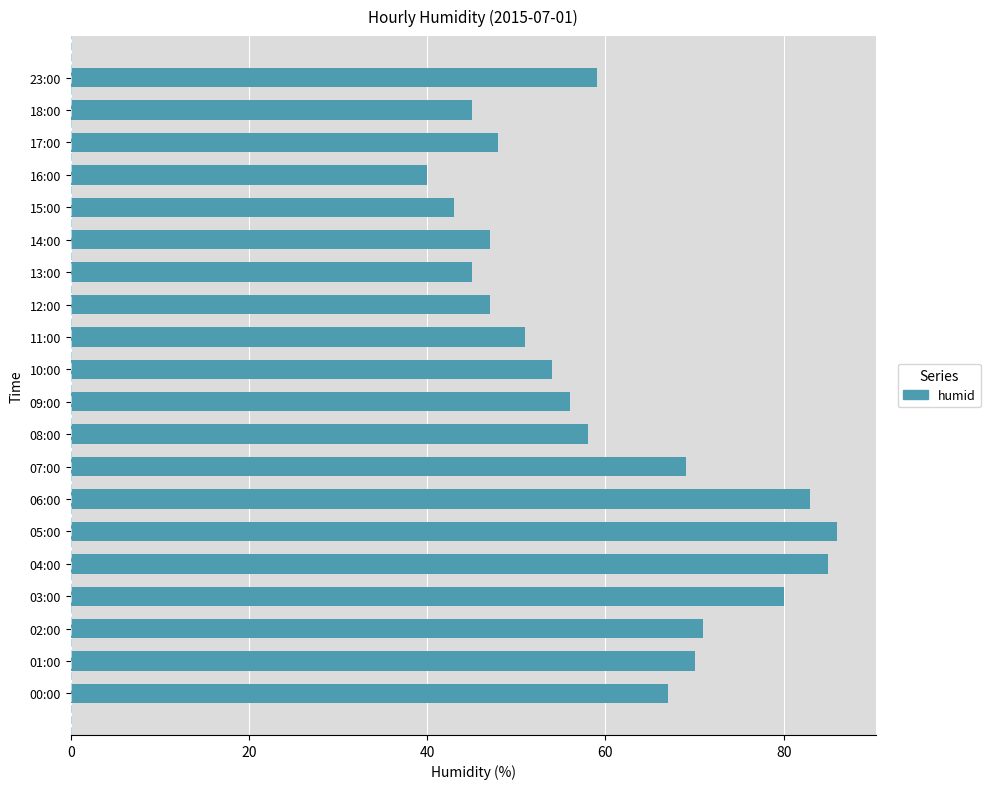

What is the average value?

60